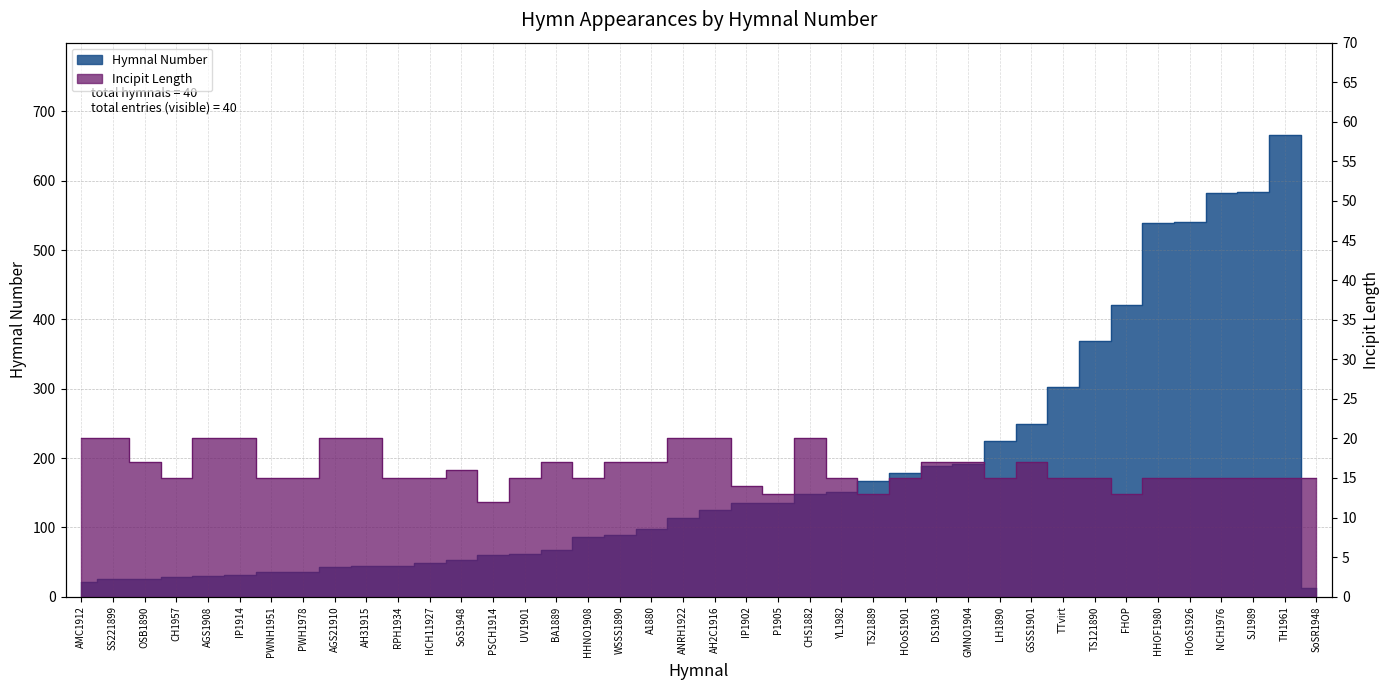

True or false: incipit_length has more than 1 points higher than both neighbors.

True